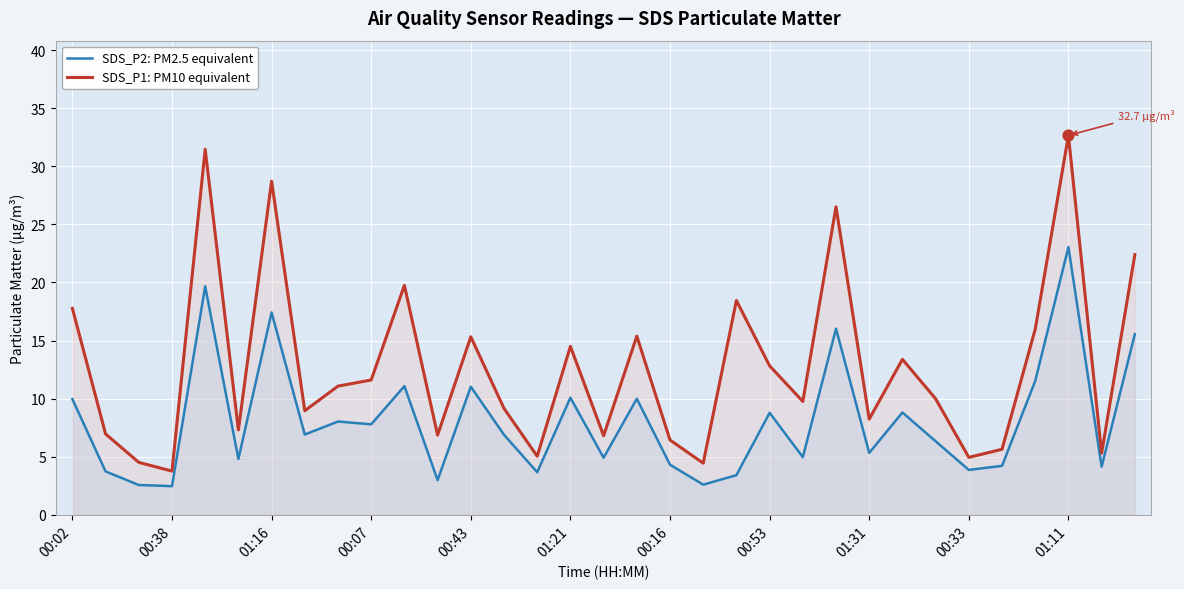

Which series has the widest spread of Y values?

SDS_P1: PM10 equivalent